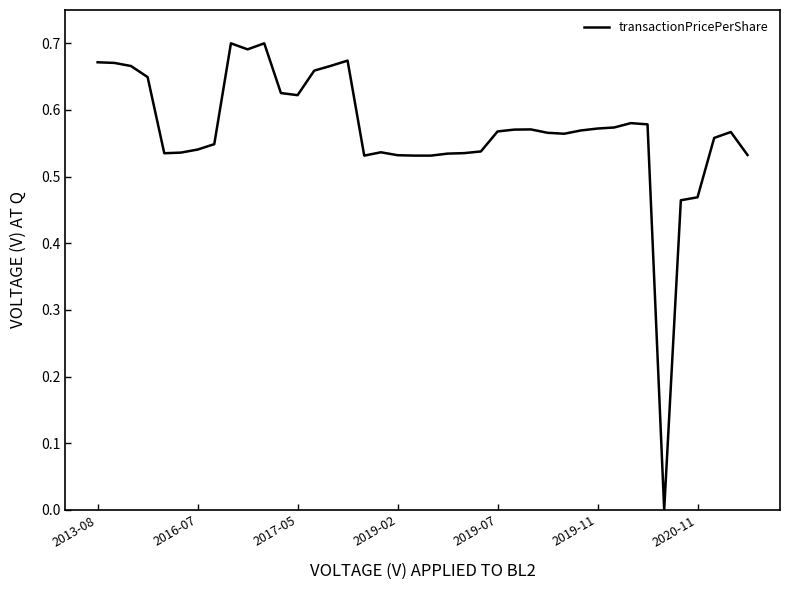

Does the chart have visible grid lines?

No